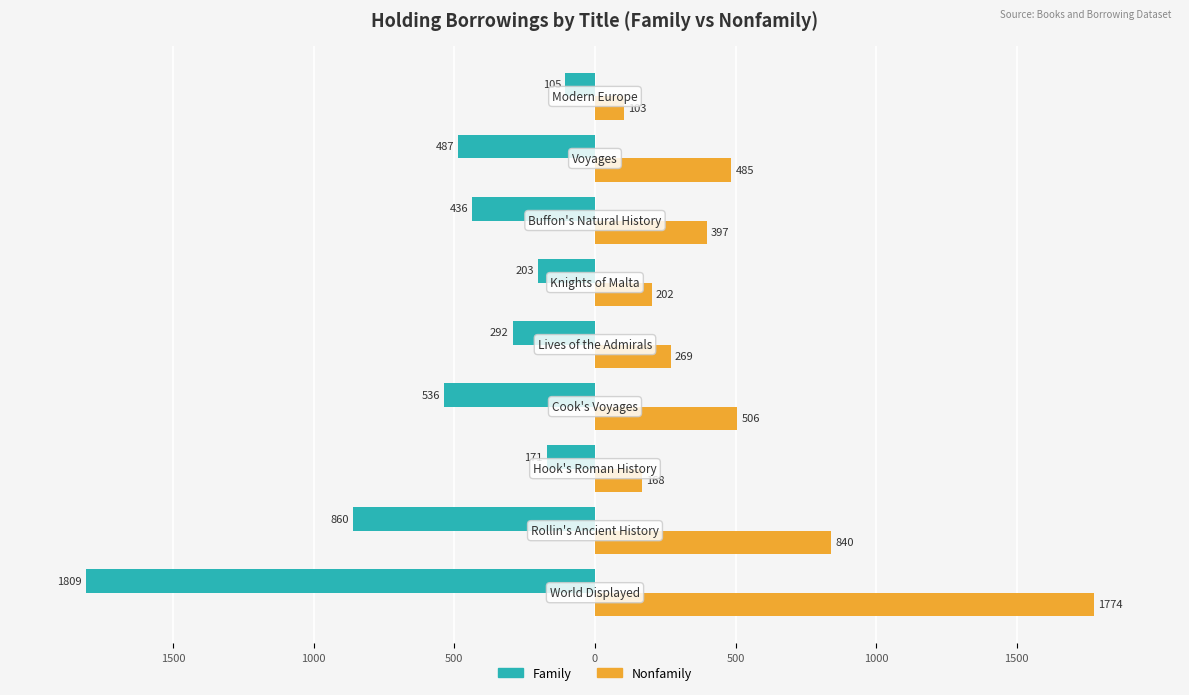

What is the value of the Nonfamily bar at the 2nd from the left?

840